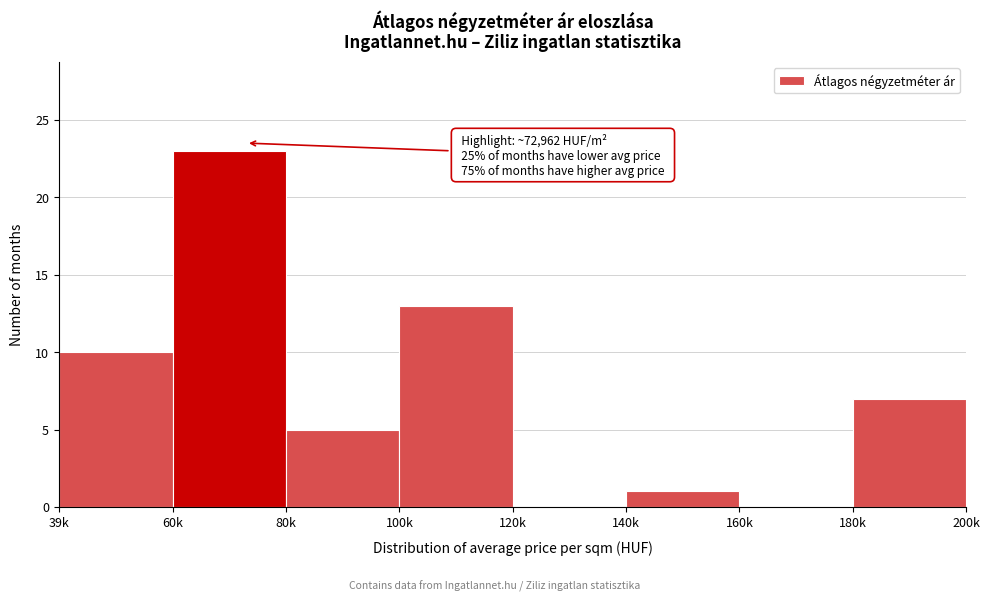

Reading left to right, extract all data points from this chart.

39k=10	60k=23	80k=5	100k=13	120k=0	140k=1	160k=0	180k=7